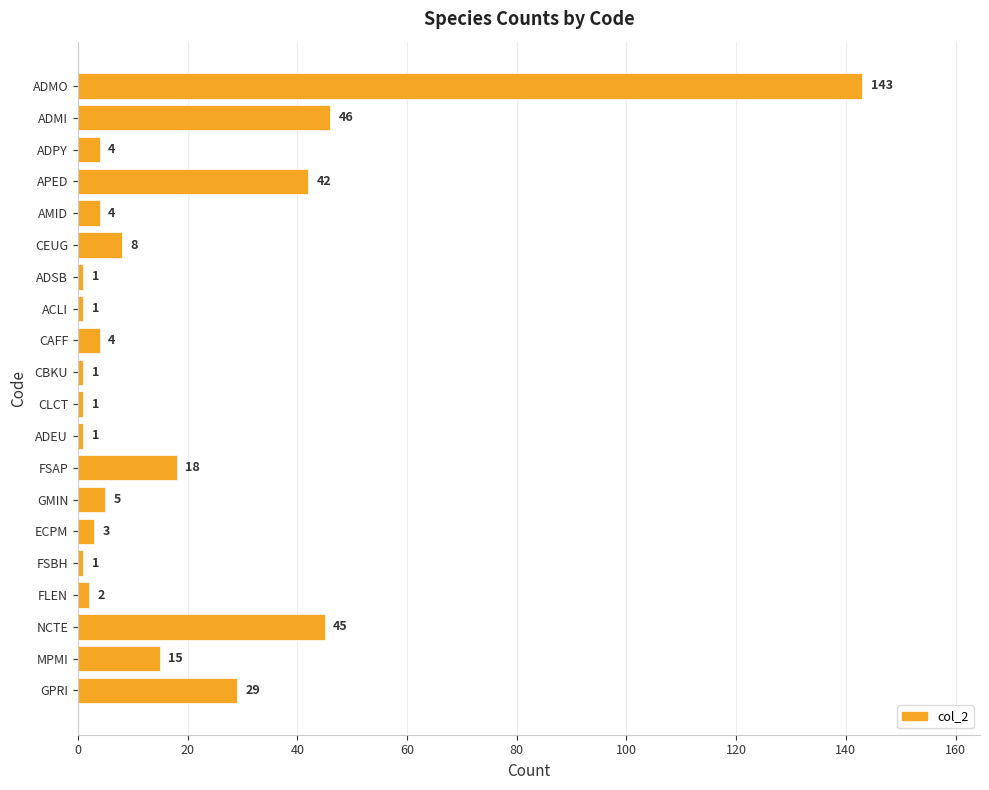

What is the average value?

19